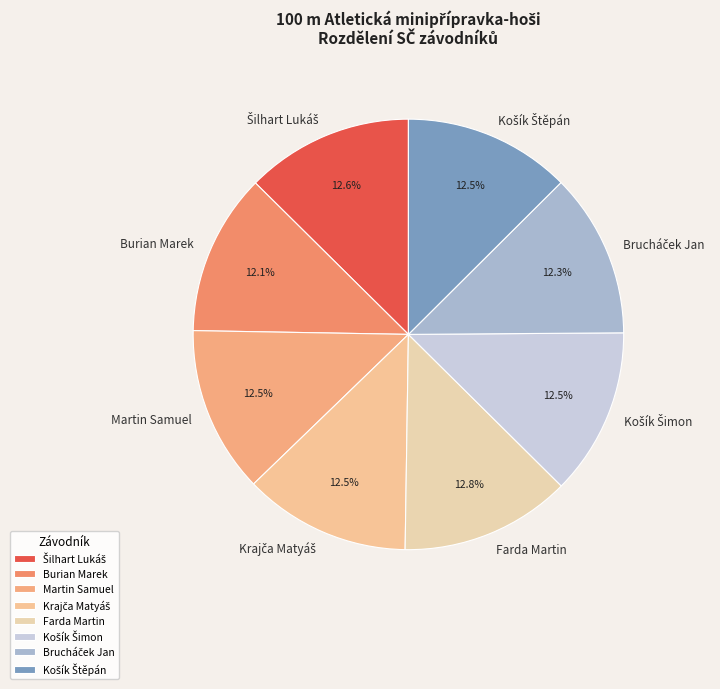

To the nearest percent, what is the difference between the largest and smallest slice percentages?

1%